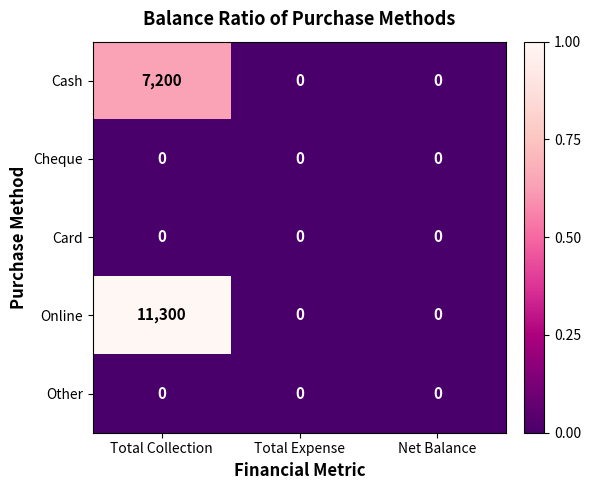

Which series has the largest range (max minus min)?

Online